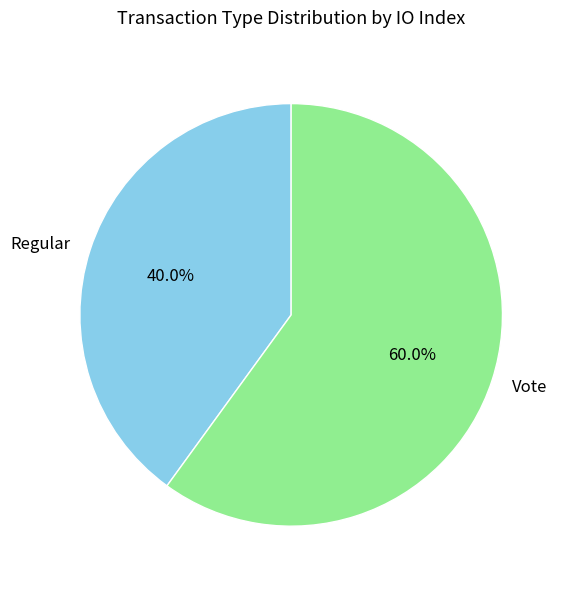

The Regular slice represents 40% of the pie. True or false?

True